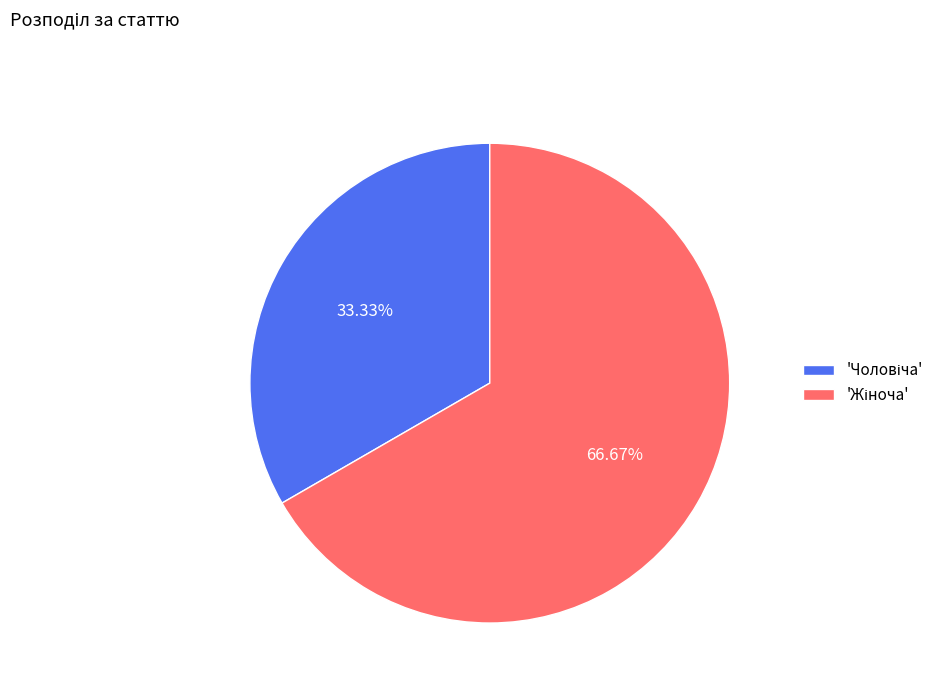

Is there a majority slice in this chart?

Yes